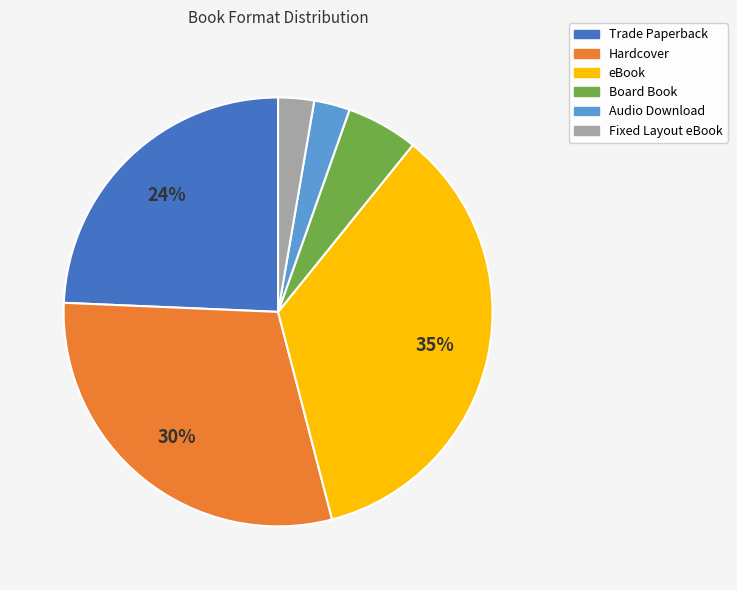

Does Audio Download account for over 50% of the chart?

No